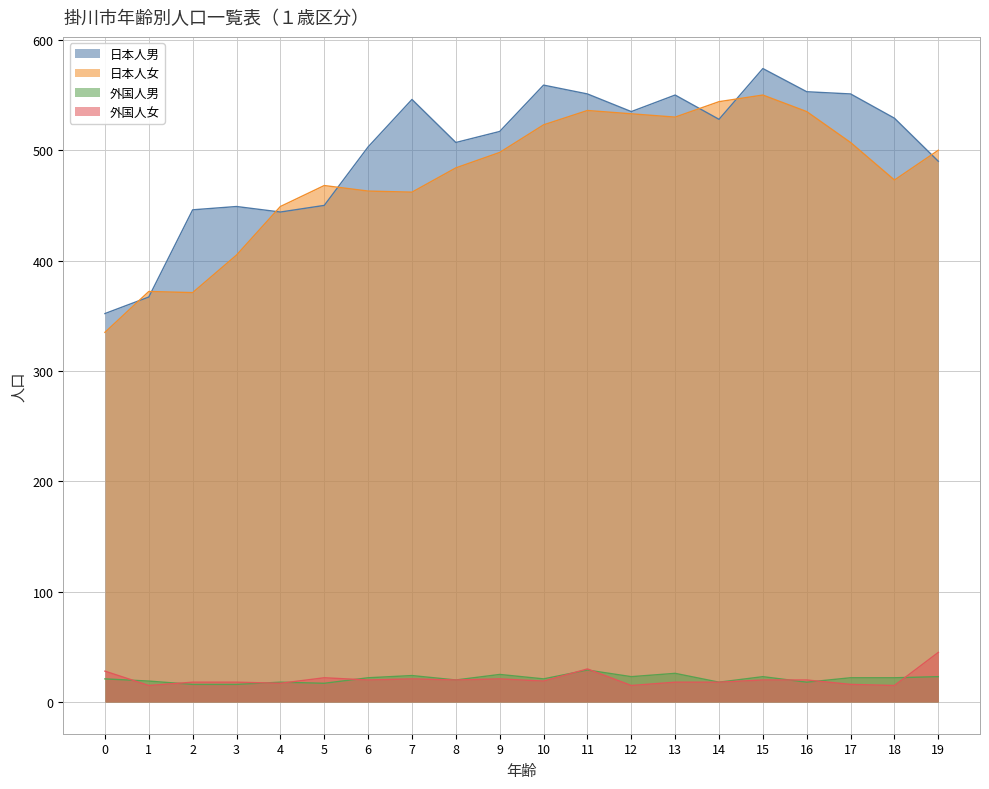

What is the value of the 外国人男 point at the 13th from the left?

23